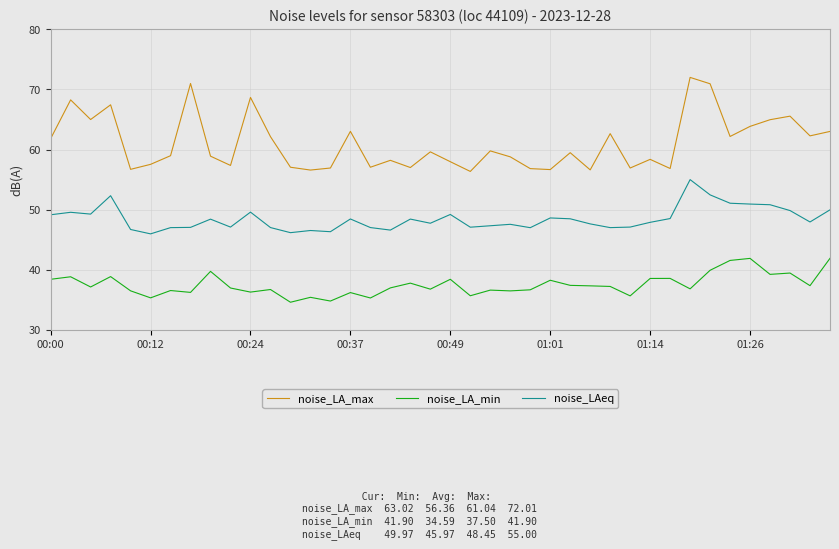

What is the average value of the noise_LA_max series?

61.0